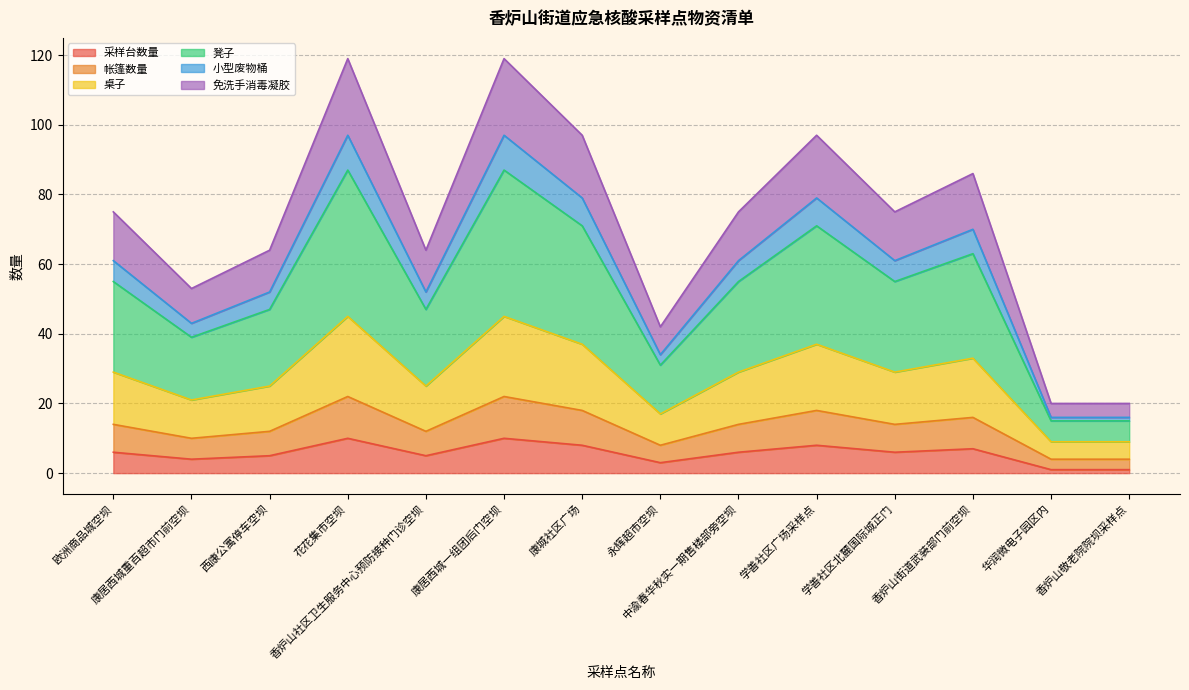

What is the label of the 10th point from the right?

香炉山社区卫生服务中心预防接种门诊空坝